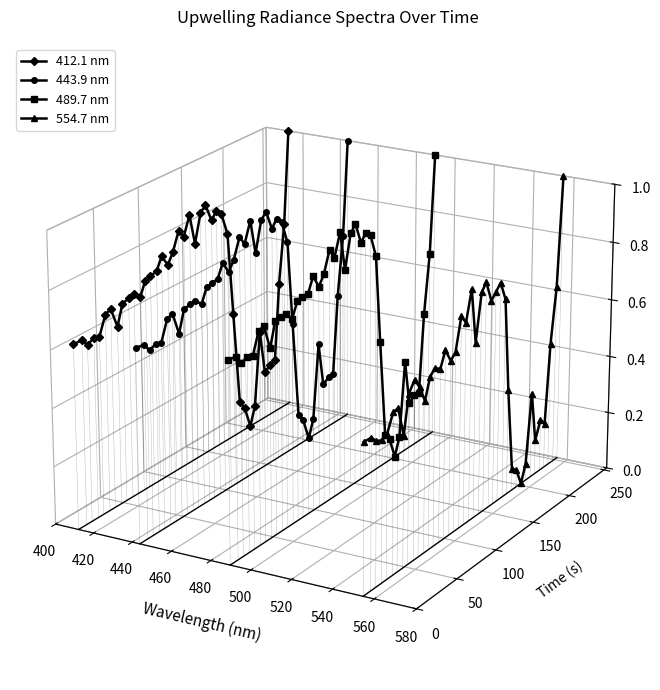

How many lines are shown in the chart?

4